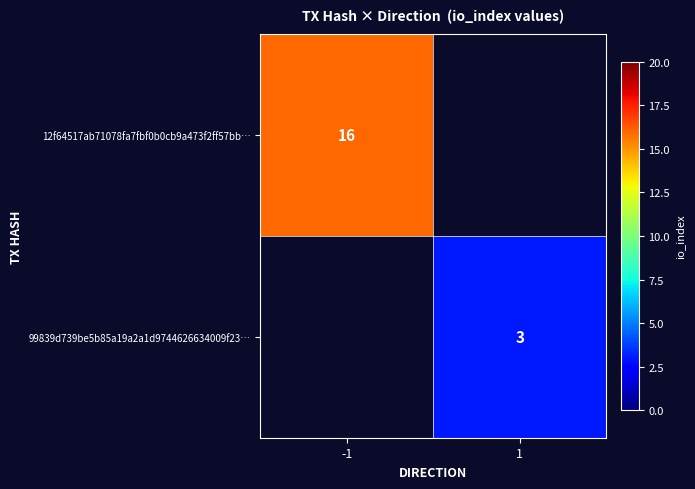

The 99839d739be5b85a19a2a1d9744626634009f23… series shows 5 at 1. True or false?

False